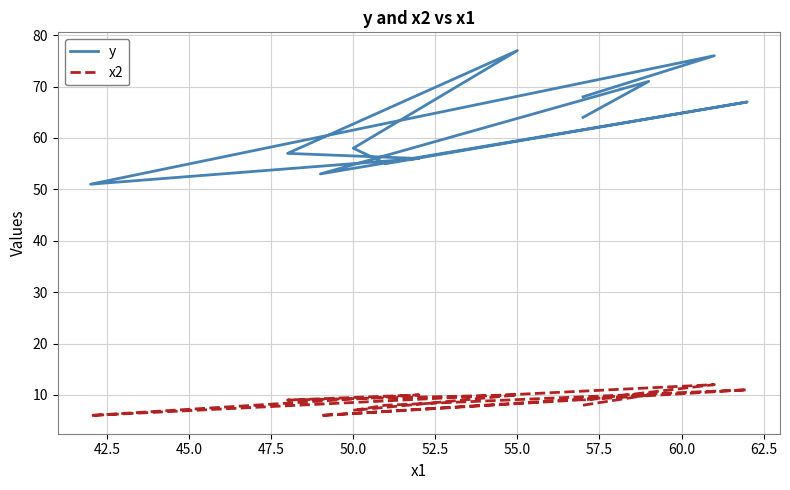

True or false: x2 has more than 0 interior local peaks.

True